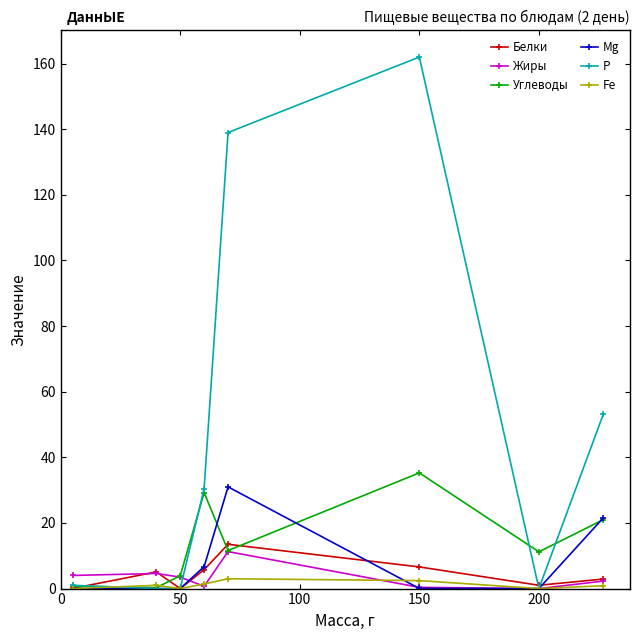

What are all the series names shown in the legend?

Белки, Жиры, Углеводы, Mg, Р, Fe